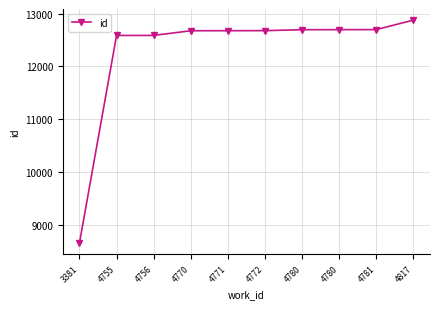

Reading right to left, list all the values displayed in this chart.

4817=12875	4781=12696	4780=12695	4780=12694	4772=12676	4771=12675	4770=12674	4756=12586	4755=12585	3381=8660